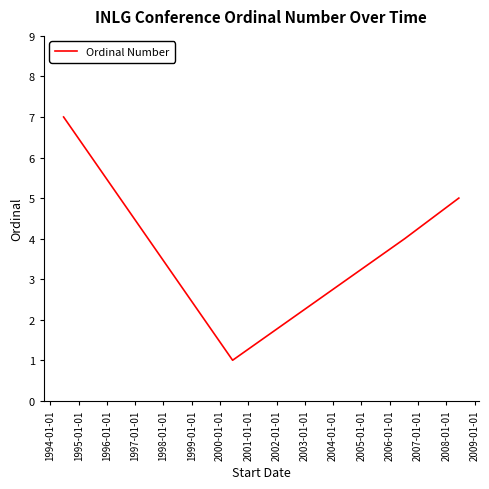

Does the chart display data point markers on the line(s)?

No